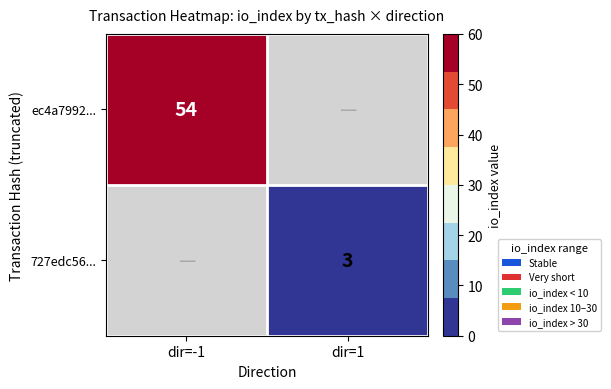

Is it true that ec4a7992... equals 54 at dir=-1?

True